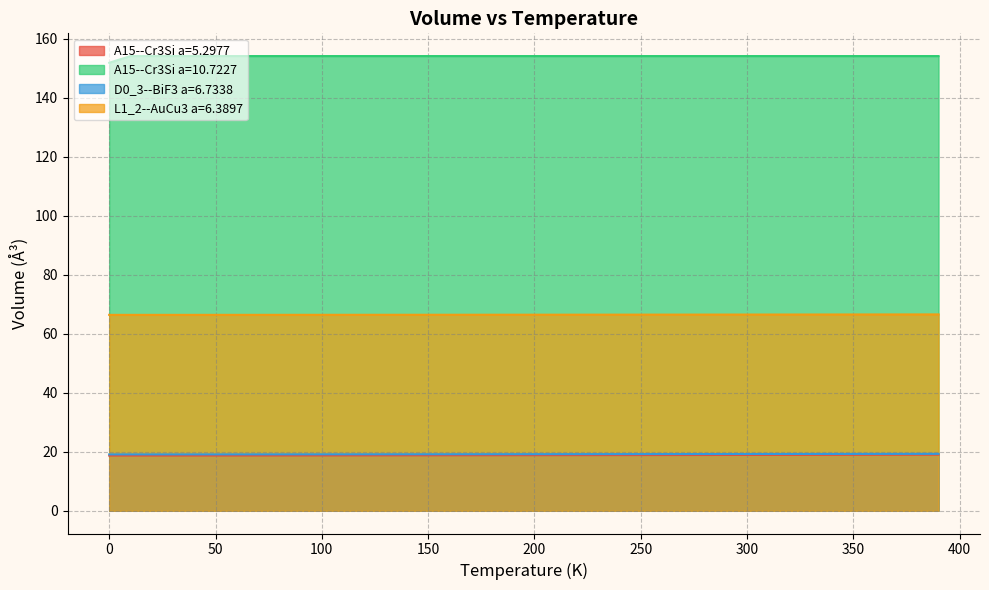

What is the sum of all A15--Cr3Si a=10.7227 values?

6161.9